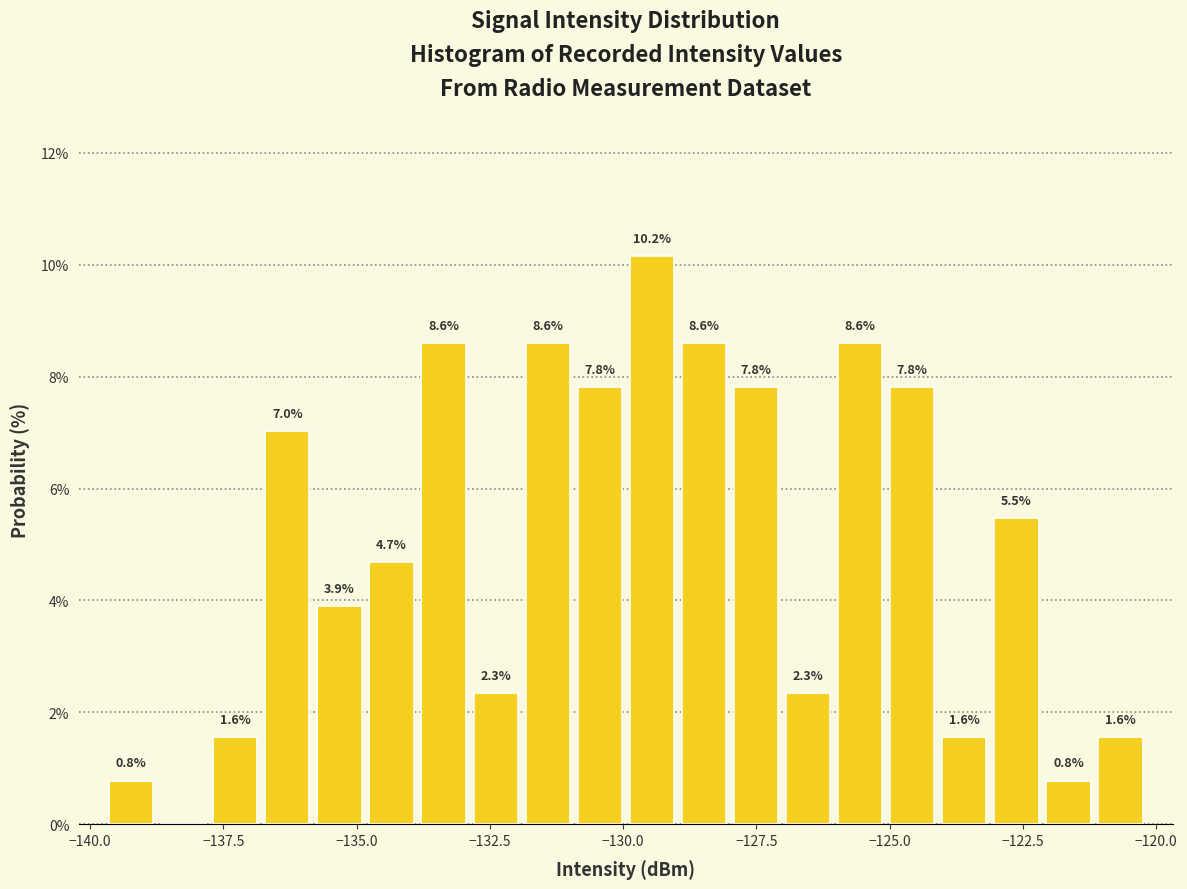

Around what value on the x-axis is the tallest bar? Give the approximate position of its centre, as read against the axis.

-129.5